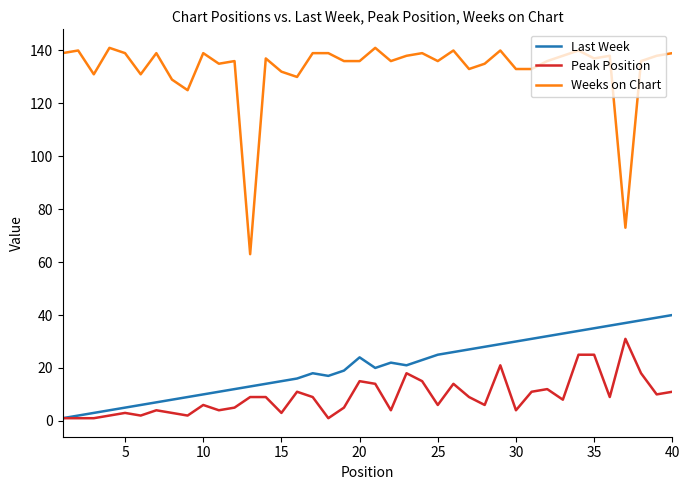

Which series has the widest spread of values?

Weeks on Chart